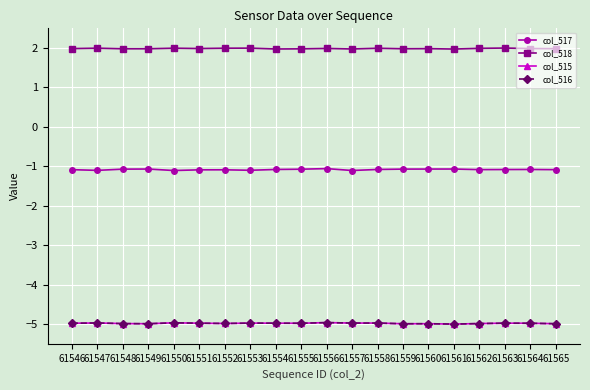

Reading left to right, list all the values displayed in this chart.

col_517: -1.1	-1.1	-1.1	-1.1	-1.1	-1.1	-1.1	-1.1	-1.1	-1.1	-1.1	-1.1	-1.1	-1.1	-1.1	-1.1	-1.1	-1.1	-1.1	-1.1
col_518: 2.0	2.0	2.0	2.0	2.0	2.0	2.0	2.0	2.0	2.0	2.0	2.0	2.0	2.0	2.0	2.0	2.0	2.0	2.0	2.0
col_515: -5.0	-5.0	-5.0	-5.0	-5.0	-5.0	-5.0	-5.0	-5.0	-5.0	-5.0	-5.0	-5.0	-5.0	-5.0	-5.0	-5.0	-5.0	-5.0	-5.0
col_516: -5.0	-5.0	-5.0	-5.0	-5.0	-5.0	-5.0	-5.0	-5.0	-5.0	-5.0	-5.0	-5.0	-5.0	-5.0	-5.0	-5.0	-5.0	-5.0	-5.0